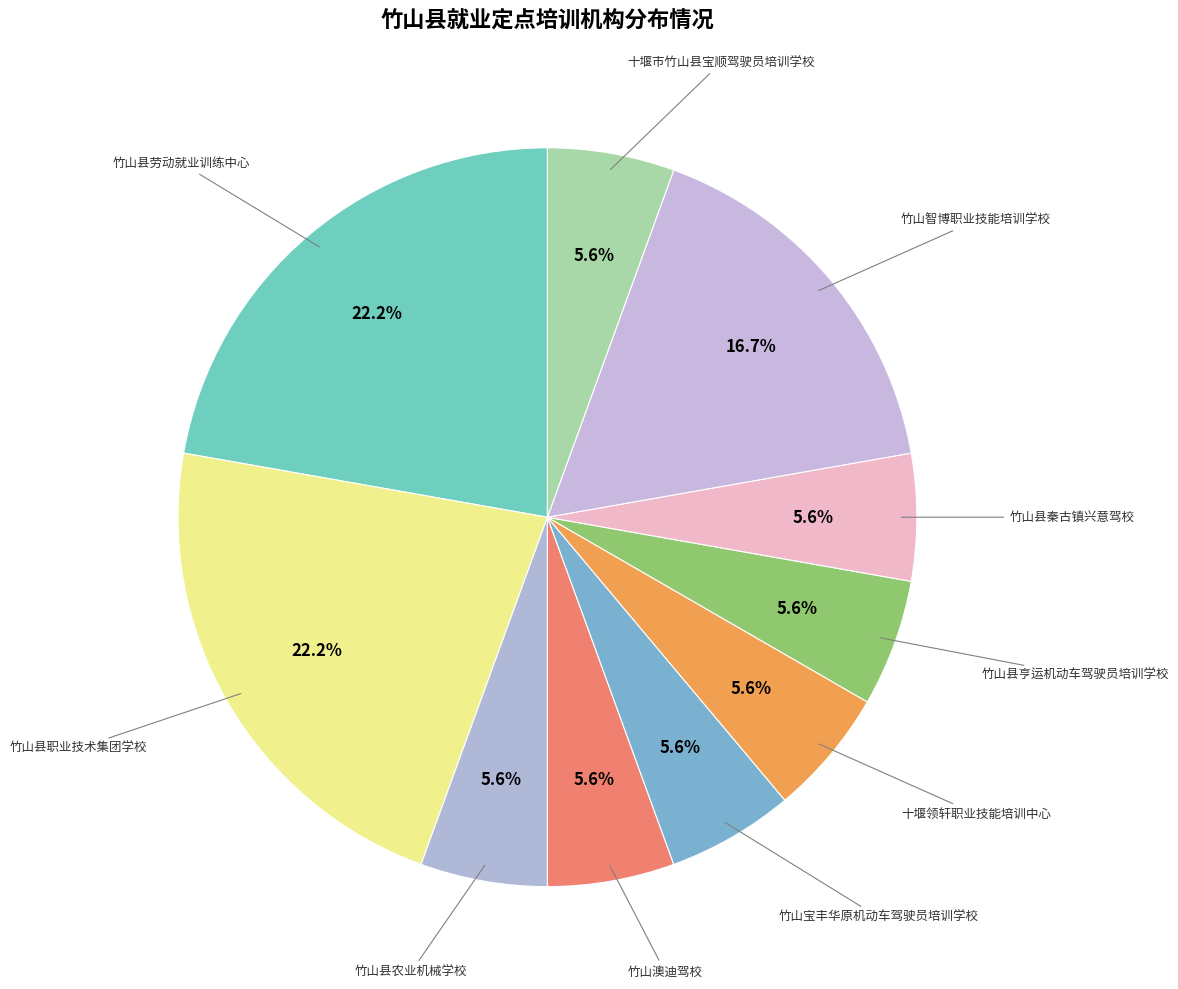

Count the number of slices in the pie.

10